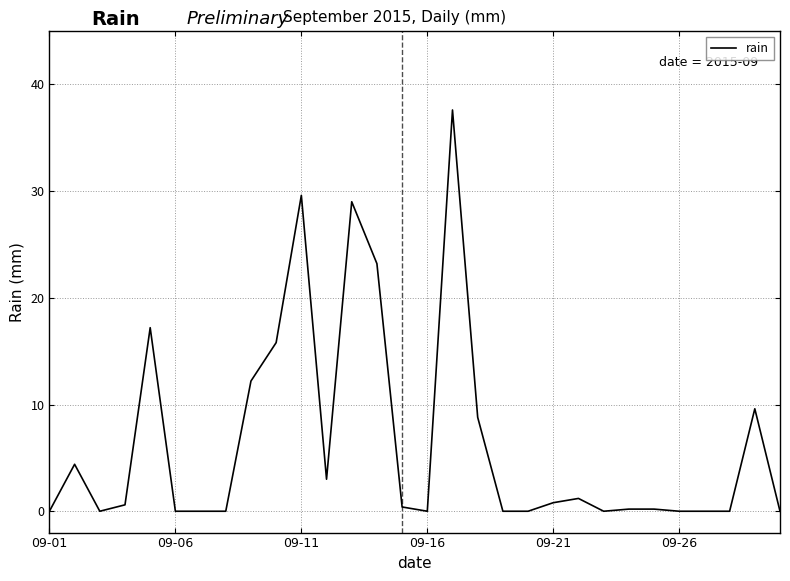

How many categories are shown in the chart?

30